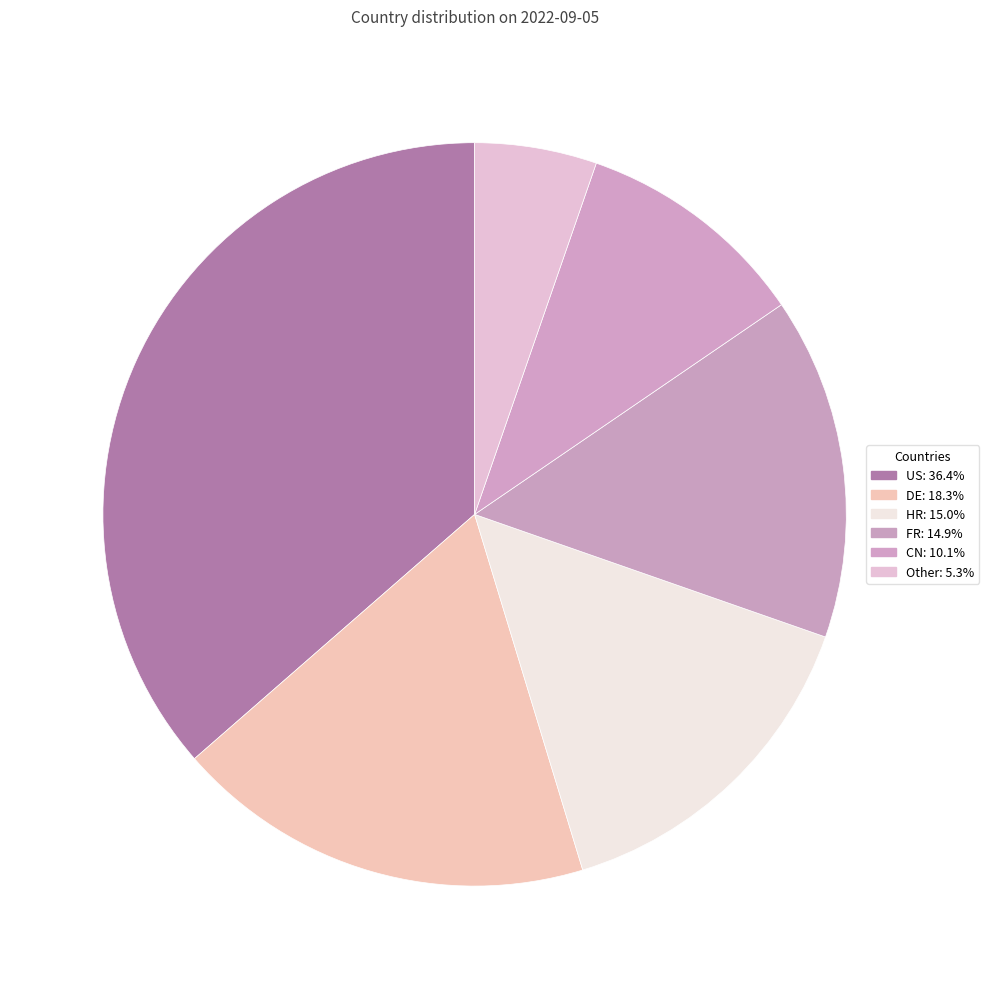

Do HR and US together represent more than half of the pie?

Yes